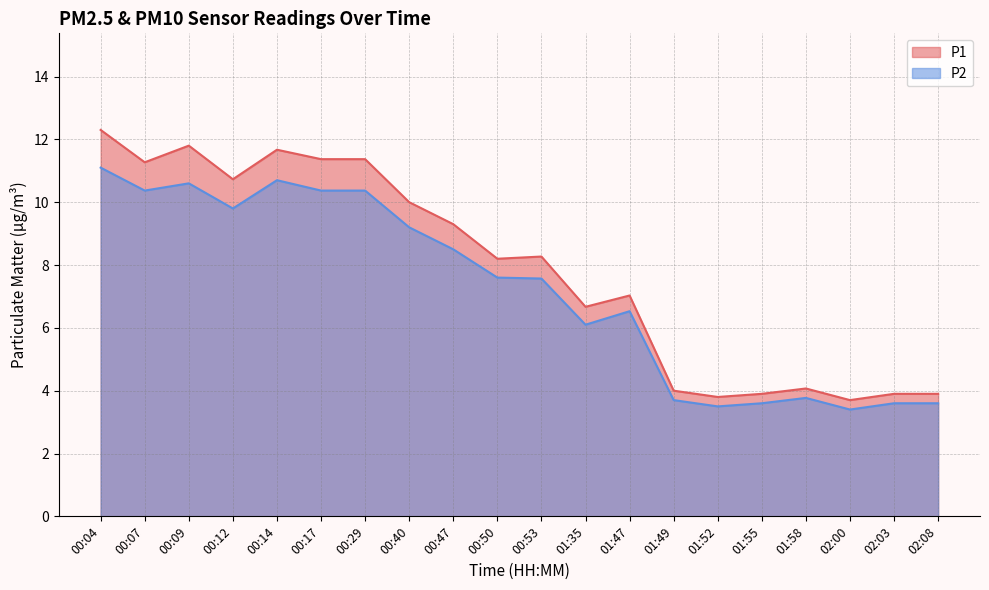

What is the difference between the maximum and minimum values in the P2 series?

7.7